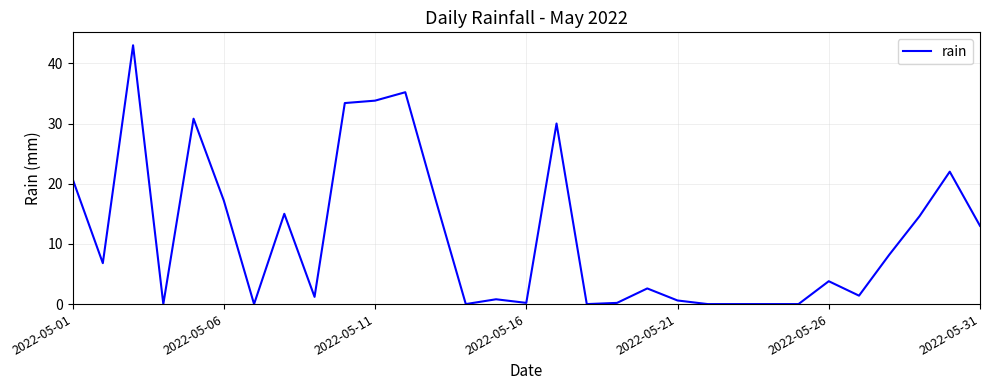

What is the maximum value shown in the chart?

43.0